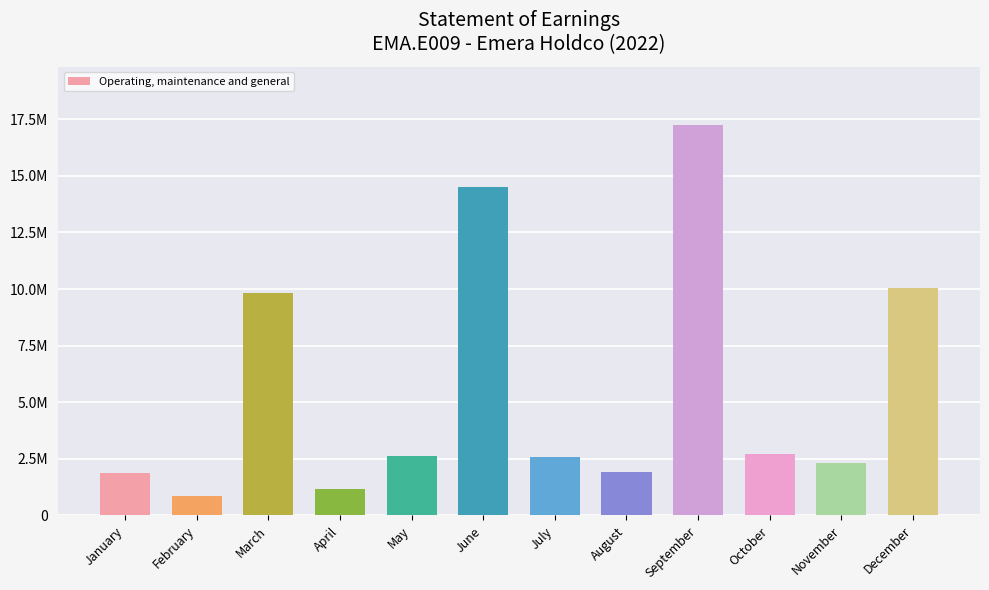

What is the difference between the second highest and second lowest values?

13345405